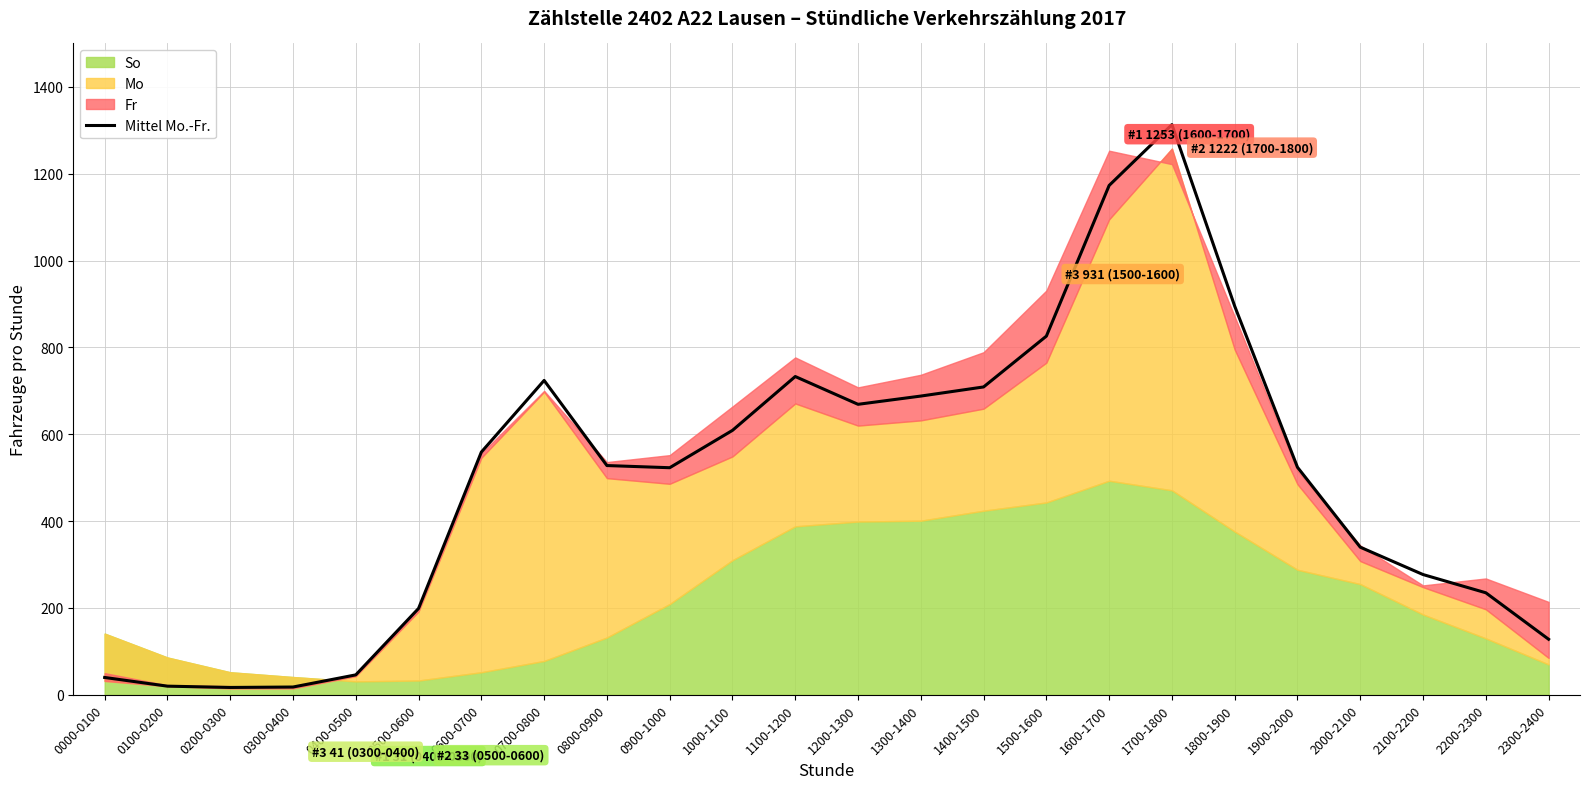

Reading right to left, extract all data points from this chart.

2300-2400=128	2200-2300=235	2100-2200=277	2000-2100=340	1900-2000=524	1800-1900=895	1700-1800=1313	1600-1700=1173	1500-1600=826	1400-1500=709	1300-1400=688	1200-1300=669	1100-1200=733	1000-1100=609	0900-1000=523	0800-0900=528	0700-0800=724	0600-0700=559	0500-0600=199	0400-0500=46	0300-0400=18	0200-0300=17	0100-0200=20	0000-0100=40